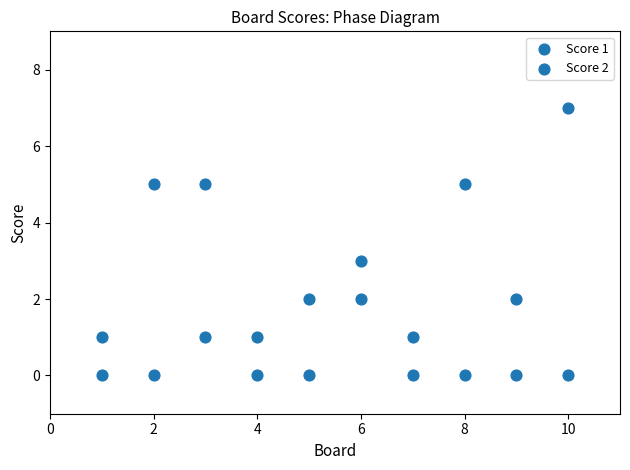

How many points are shown in the scatter plot?

20